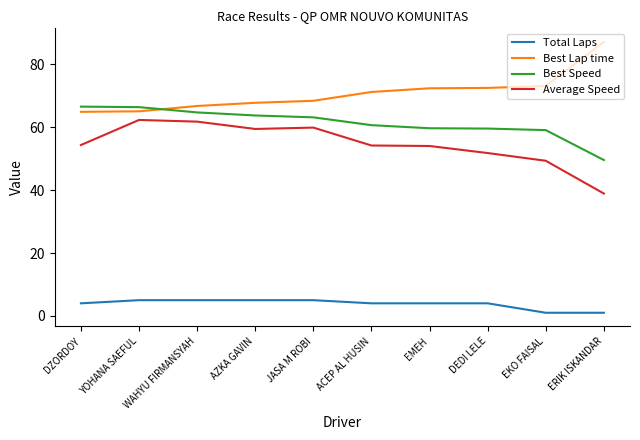

Which series has the largest total across all categories?

Best Lap time